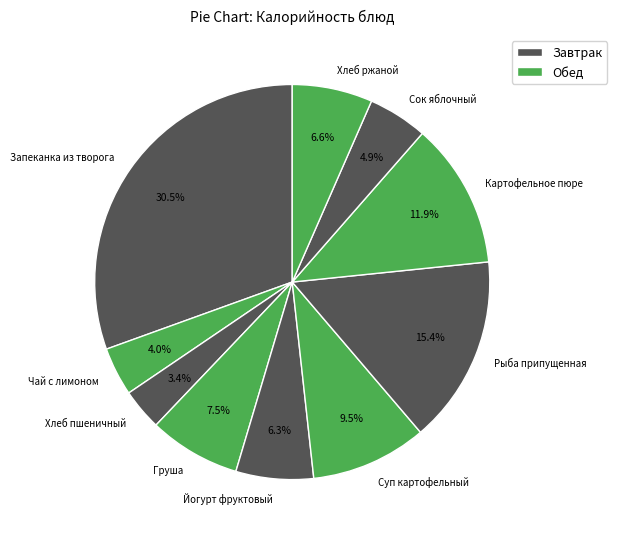

What is the largest slice in the pie chart?

Запеканка из творога